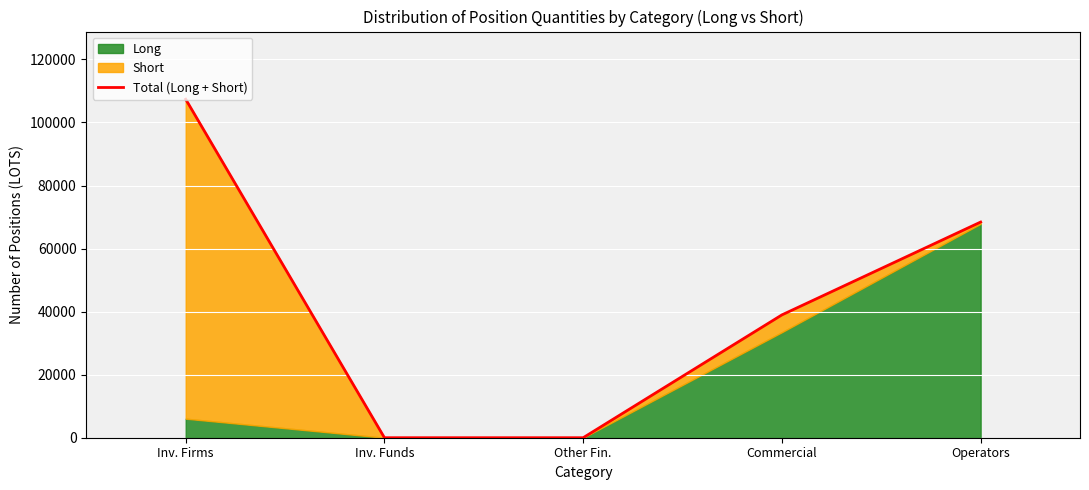

Reading right to left, list all the values displayed in this chart.

68411	38963	0	0	107369